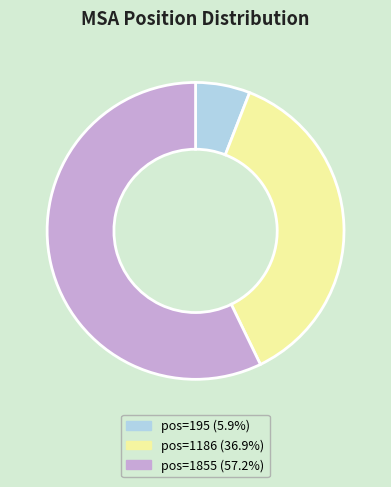

How many slices are in this pie chart?

3